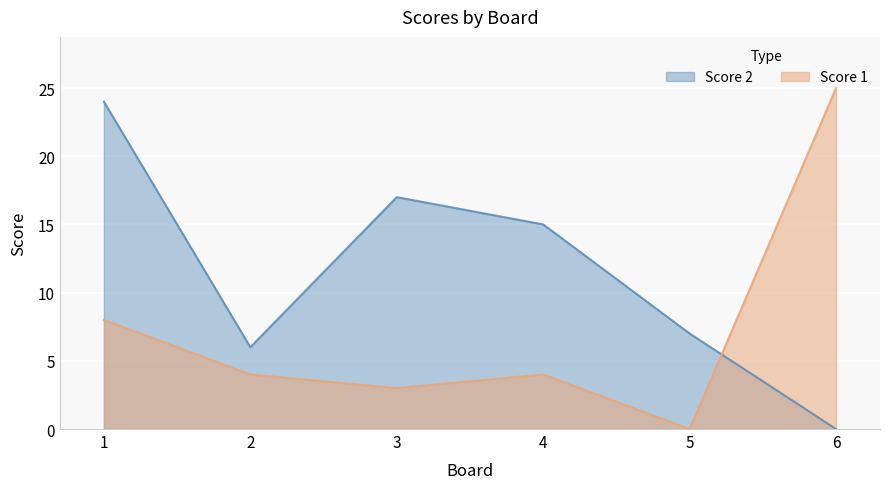

Which series changed the most between 2 and 6?

Score 1